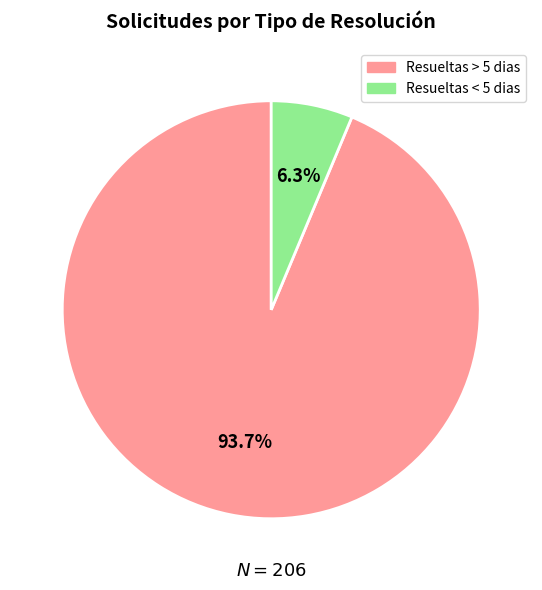

Is there a majority slice in this chart?

Yes